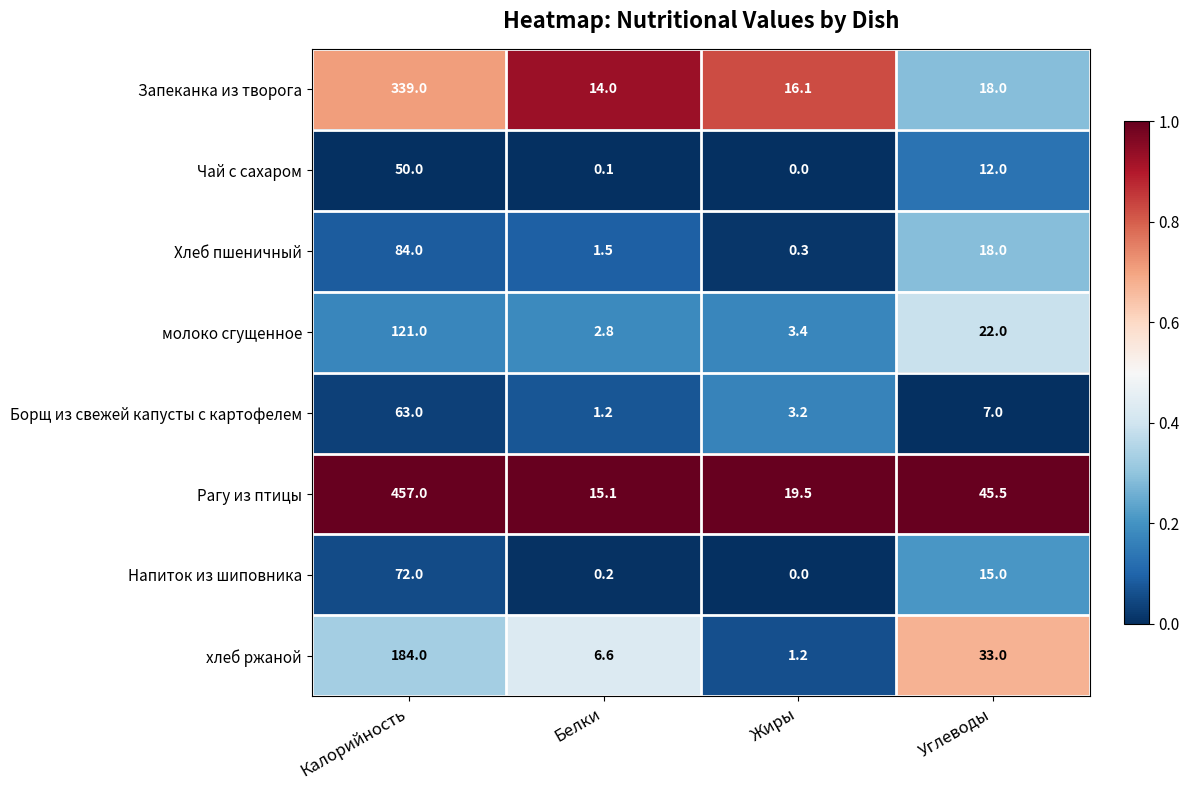

Is it true that молоко сгущенное equals 45.9 at Калорийность?

False